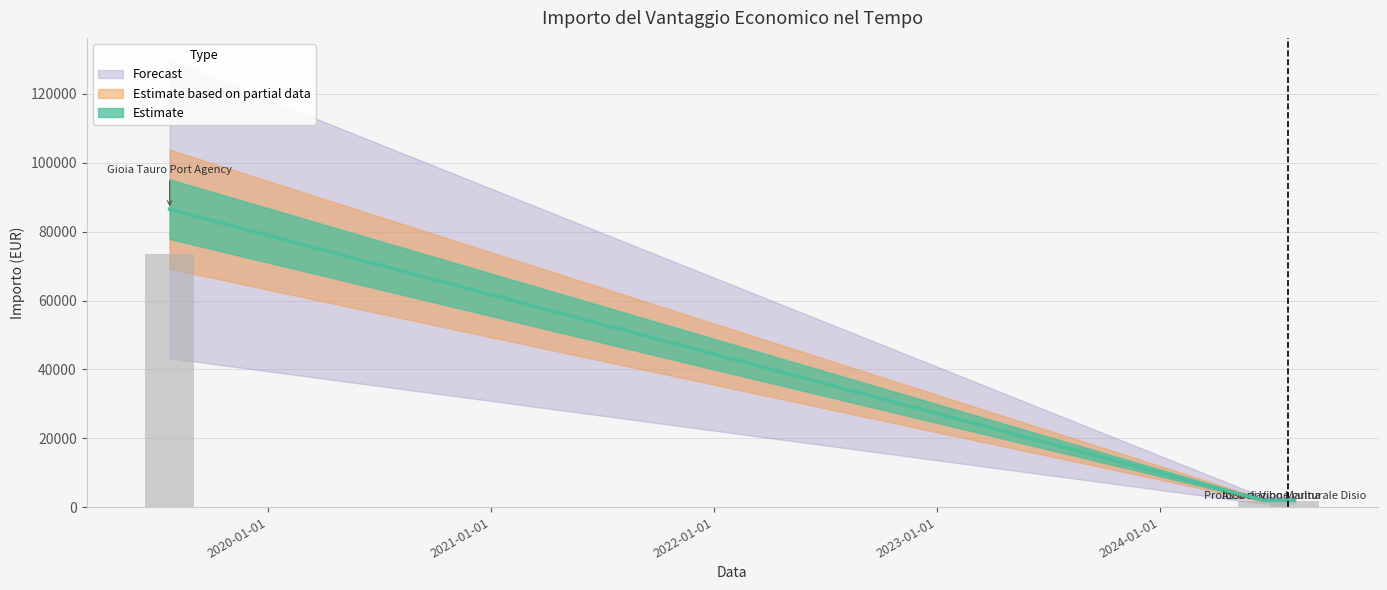

Approximately how many times larger is the value at 2019/07/24 compared to 2024/08/08?

43.3